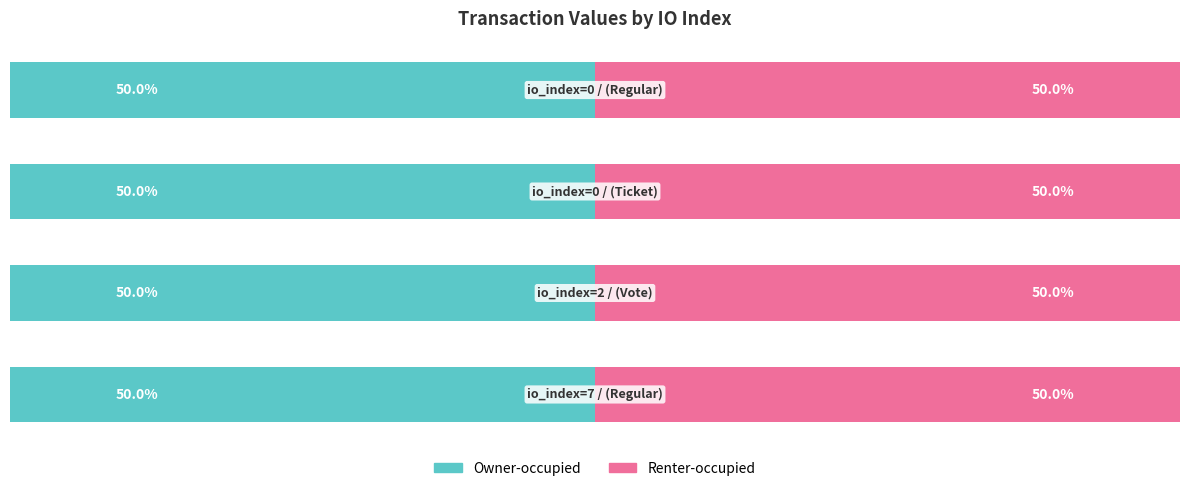

The Renter-occupied series shows -0.2 at io_index: 2. True or false?

False